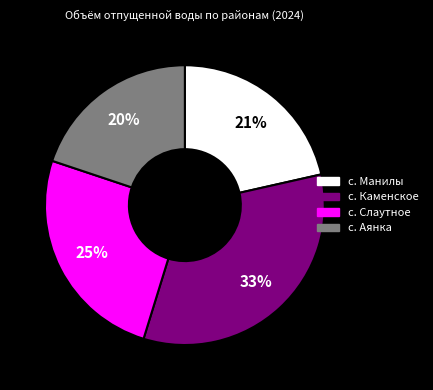

To the nearest percent, what percentage of the pie is с. Манилы?

21%